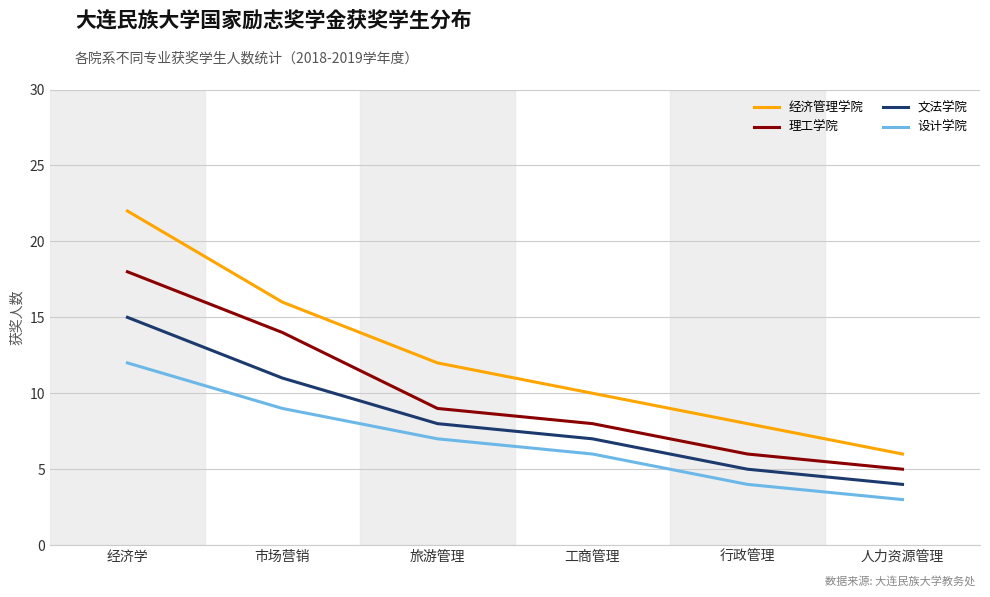

True or false: 设计学院 has a value of 2 at 旅游管理.

False